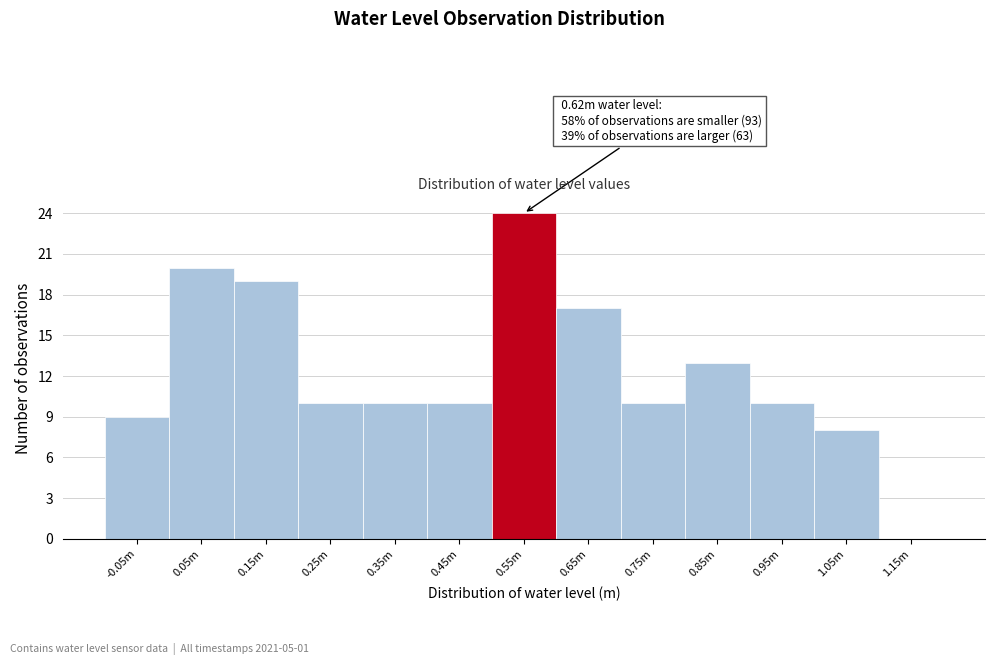

Reading left to right, extract all data points from this chart.

-0.05m=9	0.05m=20	0.15m=19	0.25m=10	0.35m=10	0.45m=10	0.55m=24	0.65m=17	0.75m=10	0.85m=13	0.95m=10	1.05m=8	1.15m=0